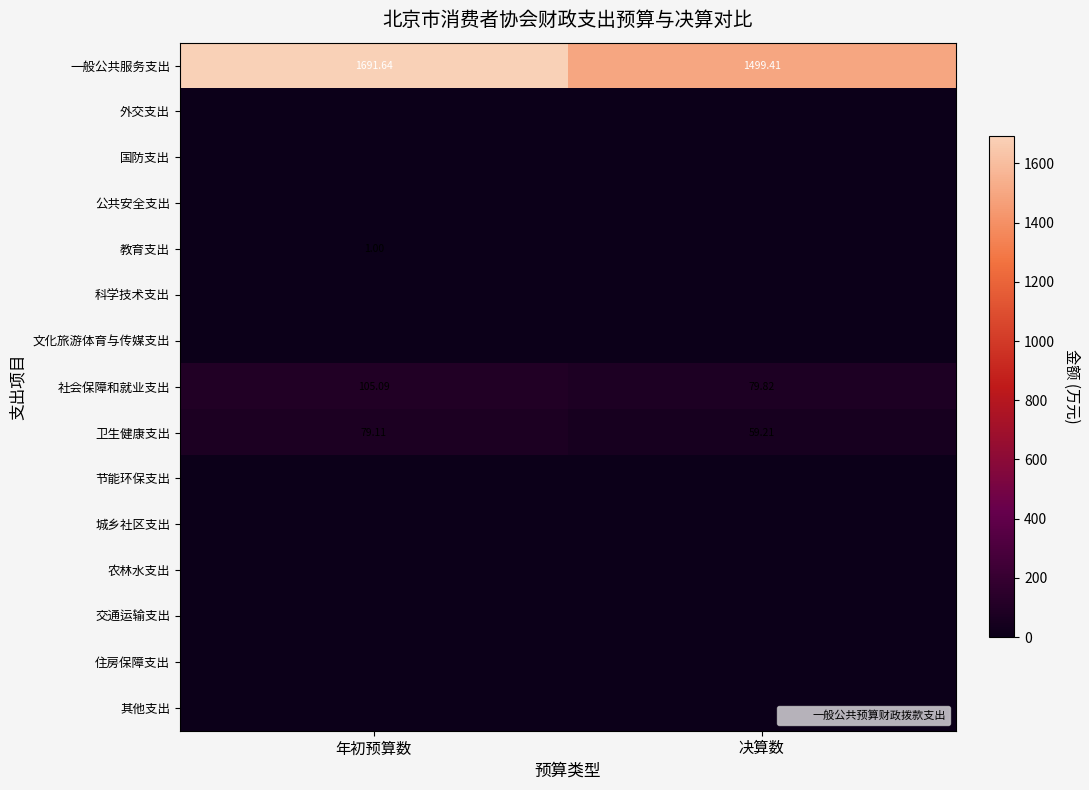

List the labels in order of 科学技术支出 value, largest first.

年初预算数, 决算数